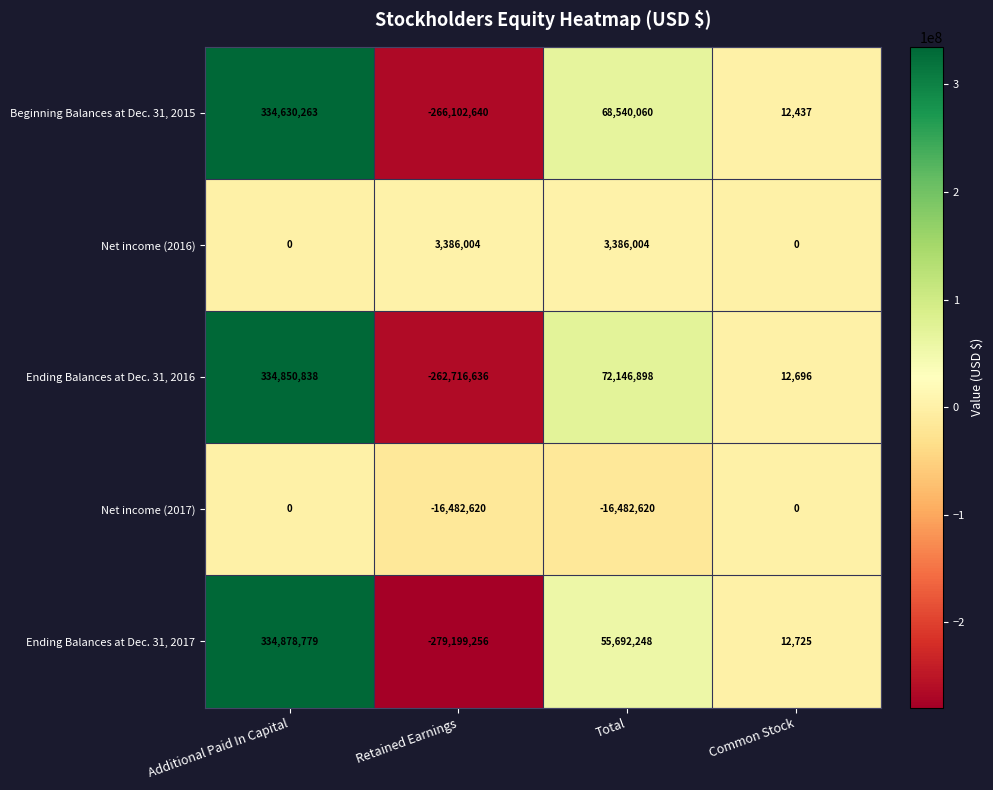

At which category is the sum across all series the highest?

Additional Paid In Capital